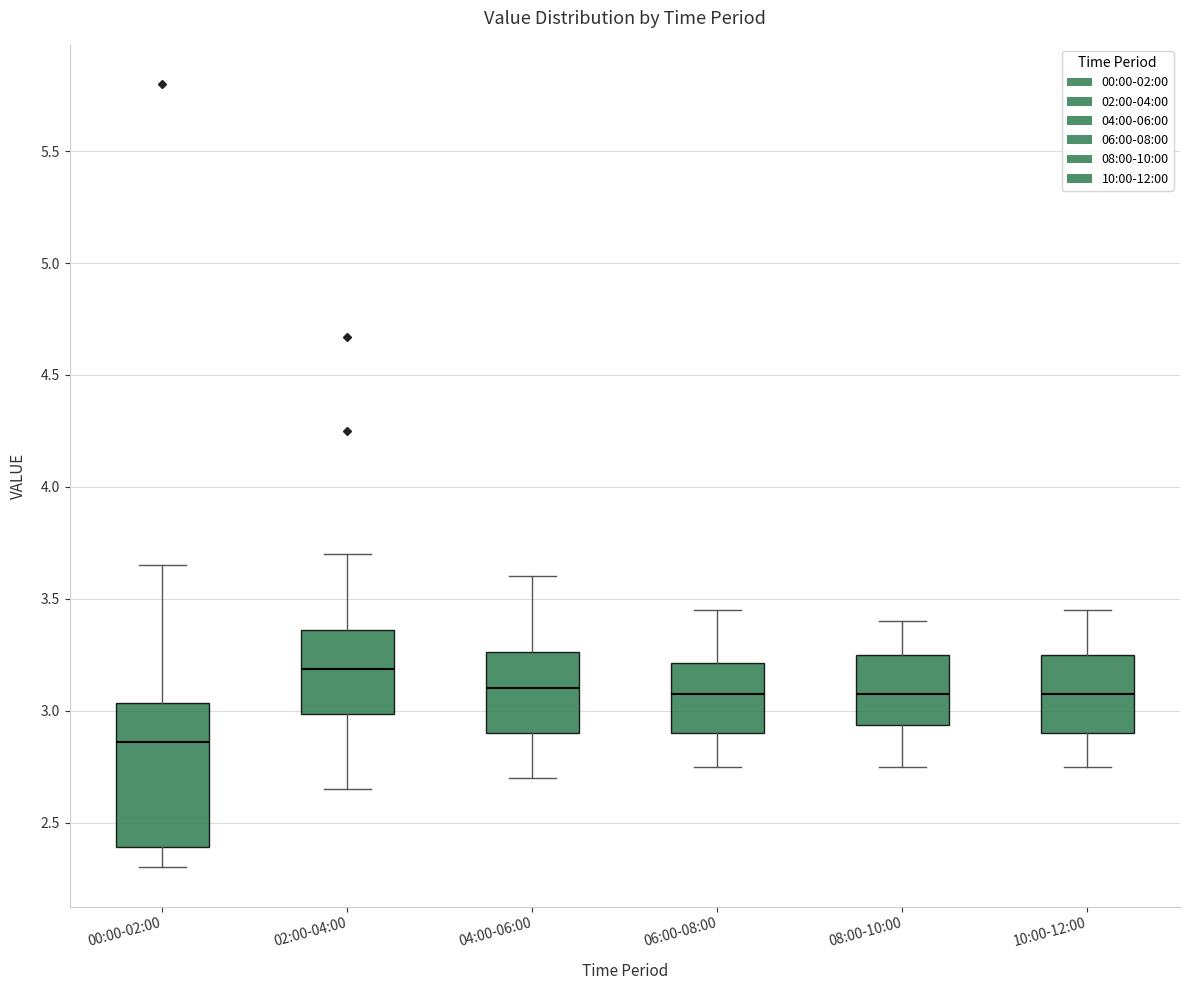

Reading left to right, read every box against the y-axis: the position of its median line, the range the box covers, and the ends of its whiskers. The values are not printed on the chart, so give them approximately, as read against the axis.

00:00-02:00: median 2.85, box 2.40 to 3.05, whiskers 2.30 to 3.65
02:00-04:00: median 3.20, box 3.00 to 3.35, whiskers 2.65 to 3.70
04:00-06:00: median 3.10, box 2.90 to 3.25, whiskers 2.70 to 3.60
06:00-08:00: median 3.10, box 2.90 to 3.20, whiskers 2.75 to 3.45
08:00-10:00: median 3.10, box 2.95 to 3.25, whiskers 2.75 to 3.40
10:00-12:00: median 3.10, box 2.90 to 3.25, whiskers 2.75 to 3.45